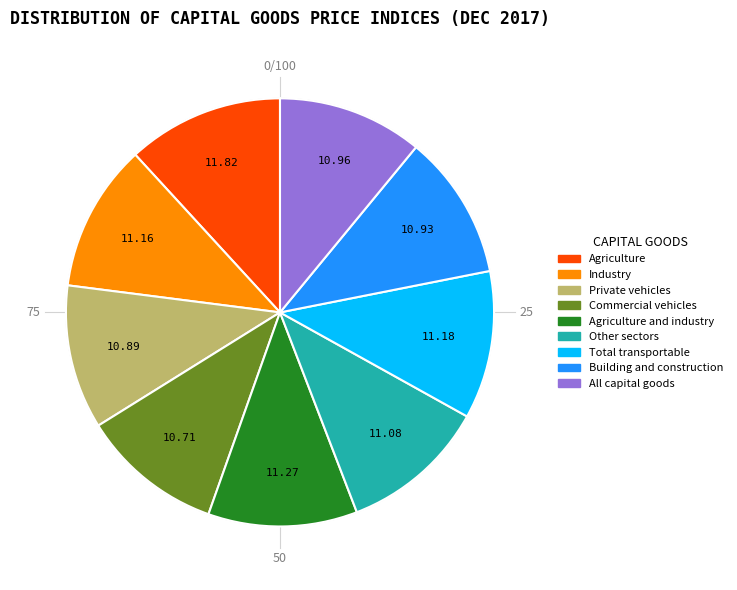

To the nearest percent, what is the combined percentage of Agriculture and Other sectors?

23%